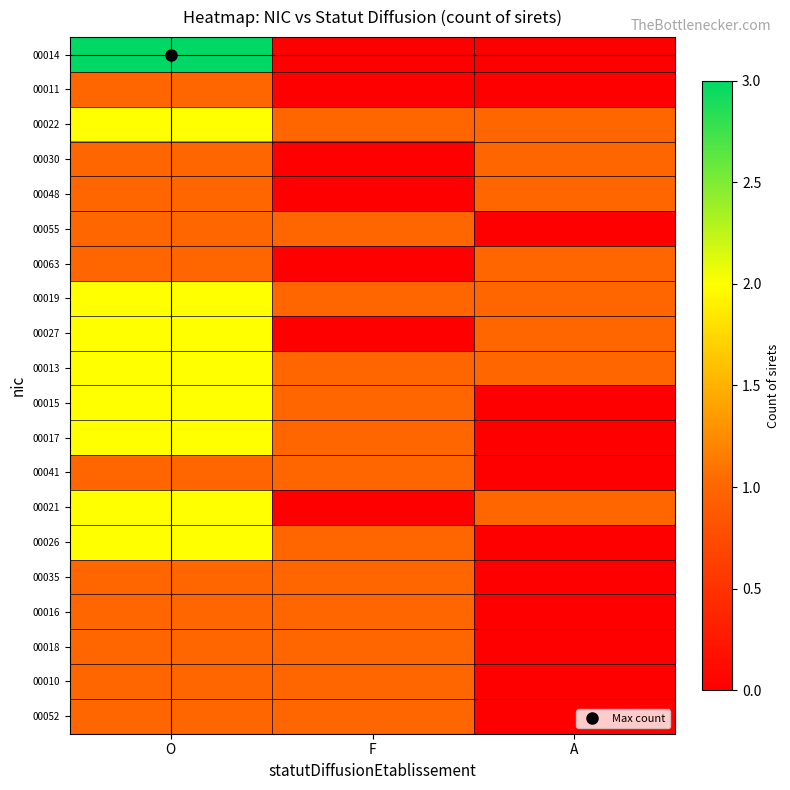

How many series are shown in this chart?

20